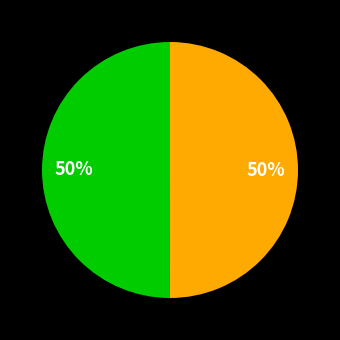

To the nearest percent, what is the average slice percentage?

50%